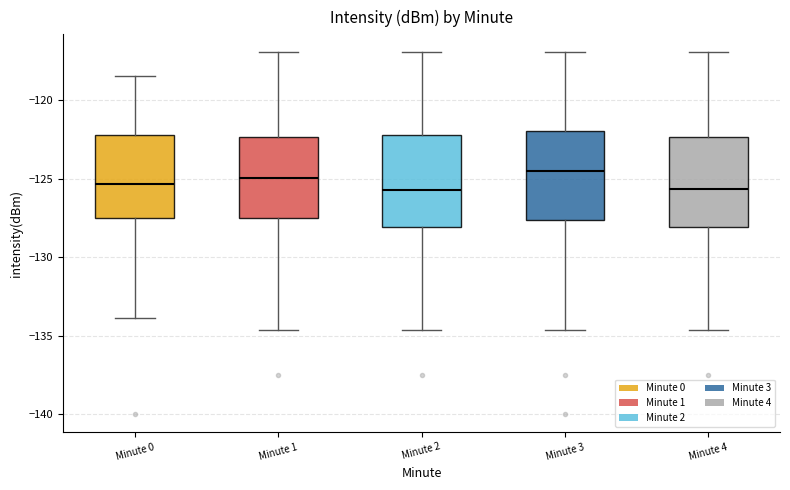

Where does the median line of the box for Minute 3 sit on the y-axis? The values are not printed on the chart, so give them approximately, as read against the axis.

-124.5